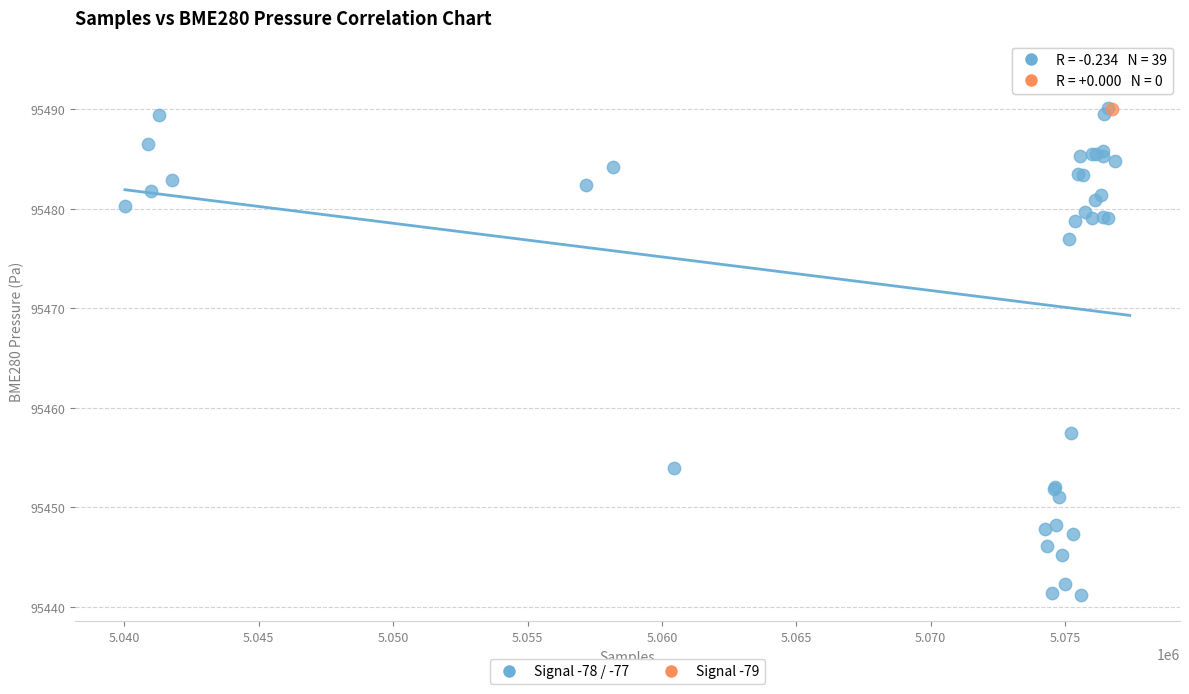

What are all the series names shown in the legend?

Signal -78 / -77, Signal -79